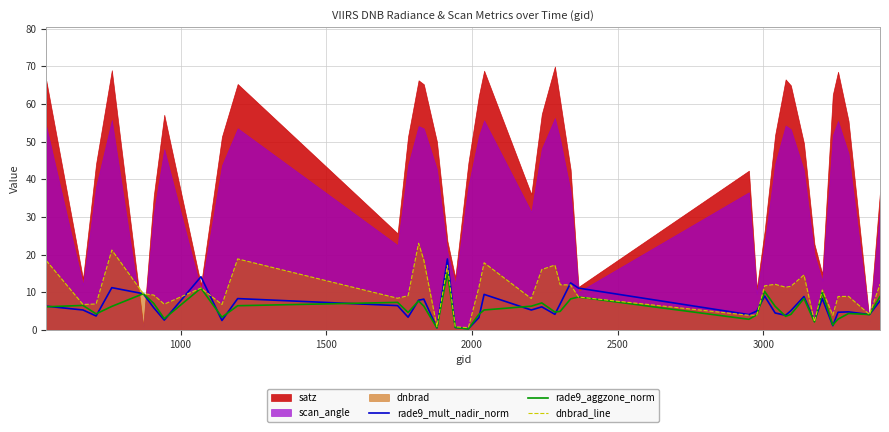

What is the difference between the maximum and minimum values in the rade9_aggzone_norm series?

14.9